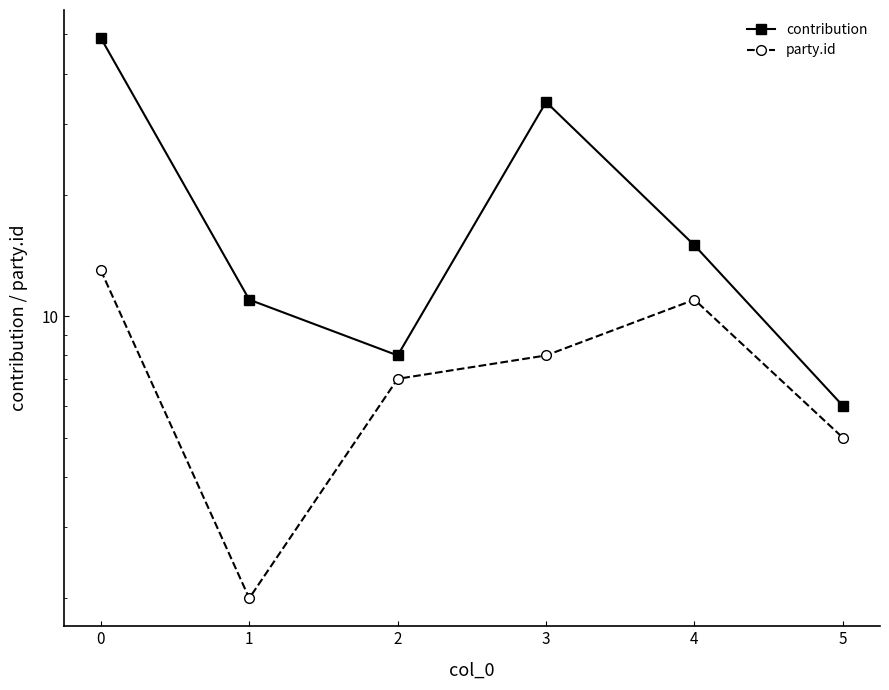

How many distinct data groups are displayed?

2